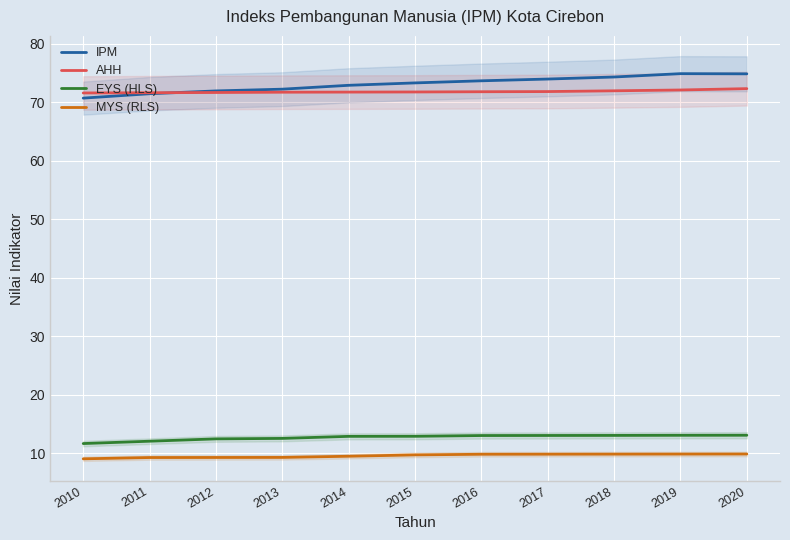

True or false: AHH has more than 0 points higher than both neighbors.

False